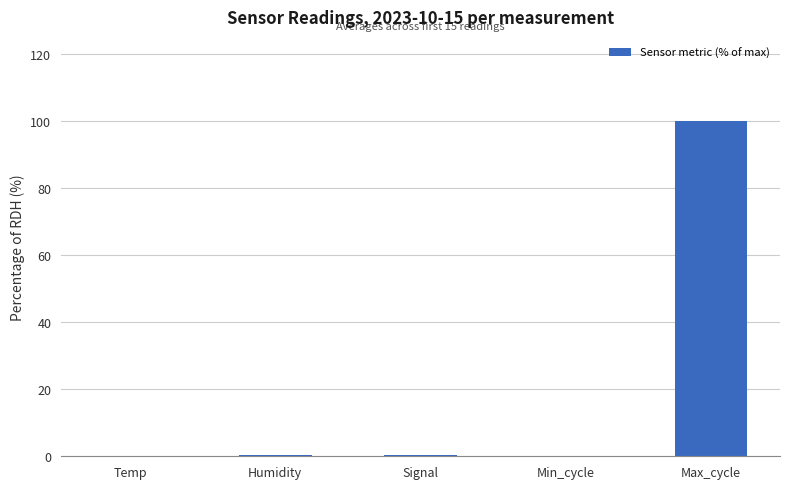

What is the change in value from Temp to Max_cycle?

+100.0